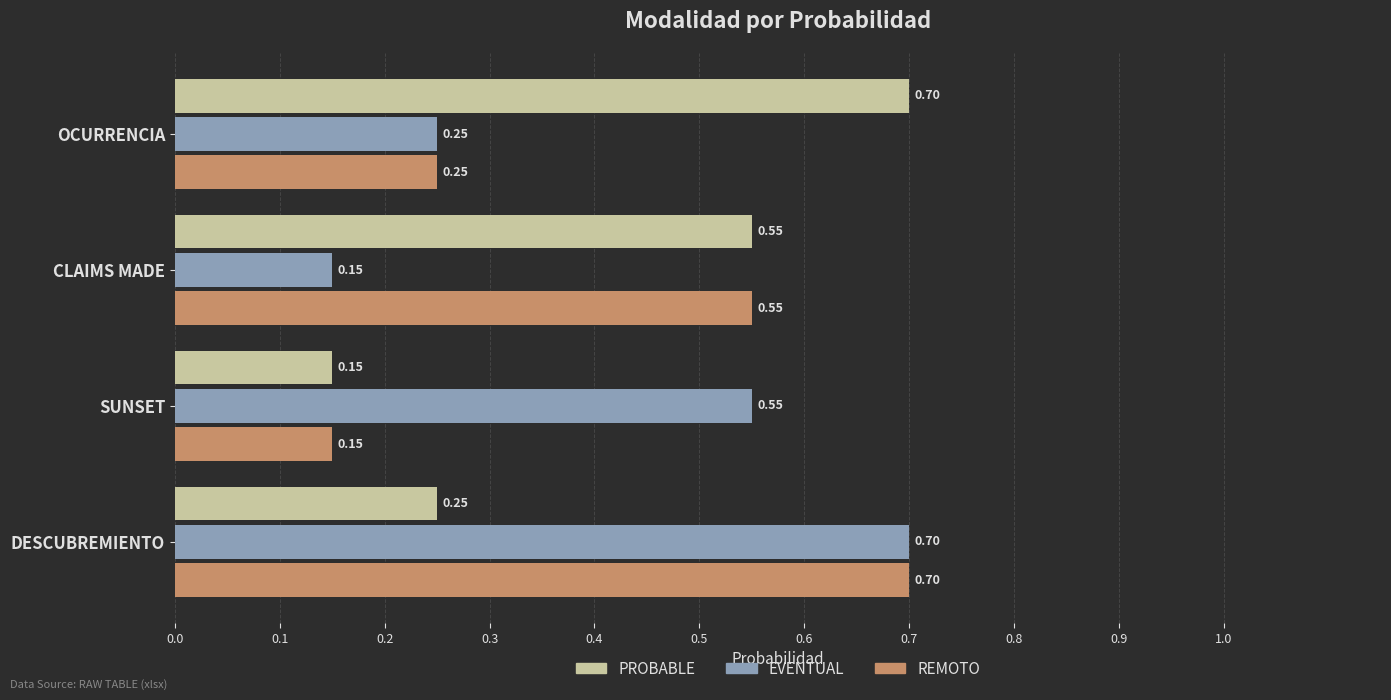

Which series changed the most between OCURRENCIA and CLAIMS MADE?

REMOTO